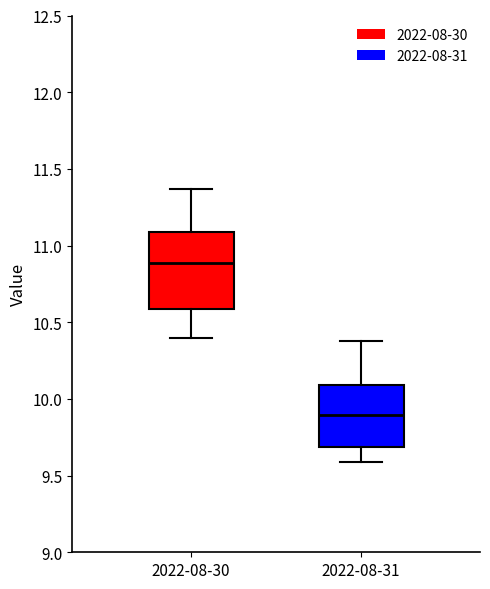

Reading left to right, read every box against the y-axis: the position of its median line, the range the box covers, and the ends of its whiskers. The values are not printed on the chart, so give them approximately, as read against the axis.

2022-08-30: median 10.90, box 10.60 to 11.10, whiskers 10.40 to 11.35
2022-08-31: median 9.90, box 9.70 to 10.10, whiskers 9.60 to 10.40